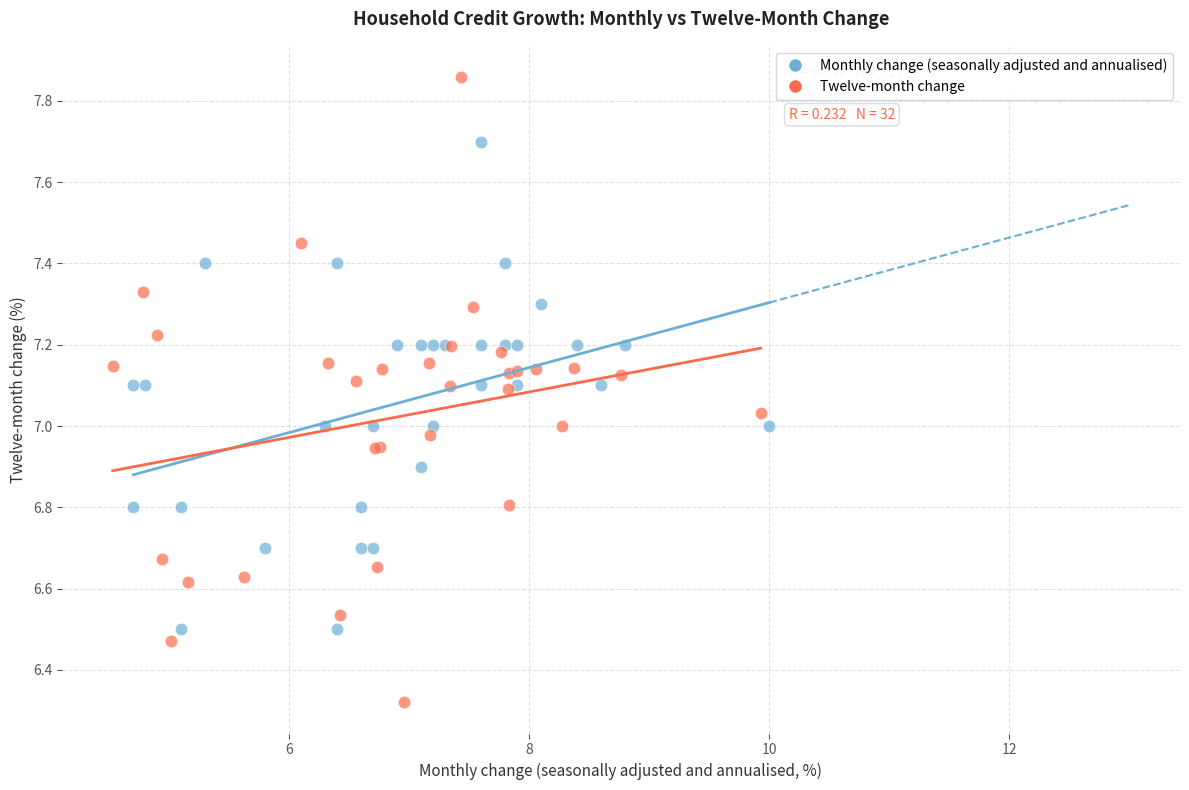

Which series contains the lowest Y value?

Twelve-month change